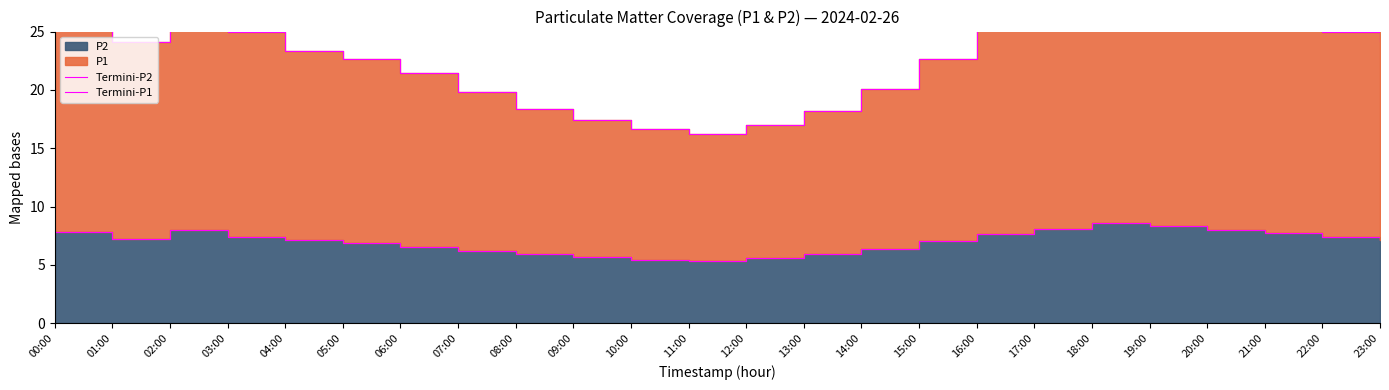

Reading right to left, transcribe all the data shown in this chart.

Termini-P2: 7.2	7.4	7.7	8.0	8.3	8.6	8.1	7.7	7.0	6.3	5.9	5.5	5.3	5.5	5.7	5.9	6.2	6.5	6.8	7.1	7.4	8.0	7.2	7.8
Termini-P1: 24.2	25.0	25.9	26.9	28.2	28.7	27.4	25.5	22.6	20.1	18.2	16.9	16.2	16.6	17.5	18.4	19.8	21.4	22.6	23.3	24.9	26.3	24.1	26.0